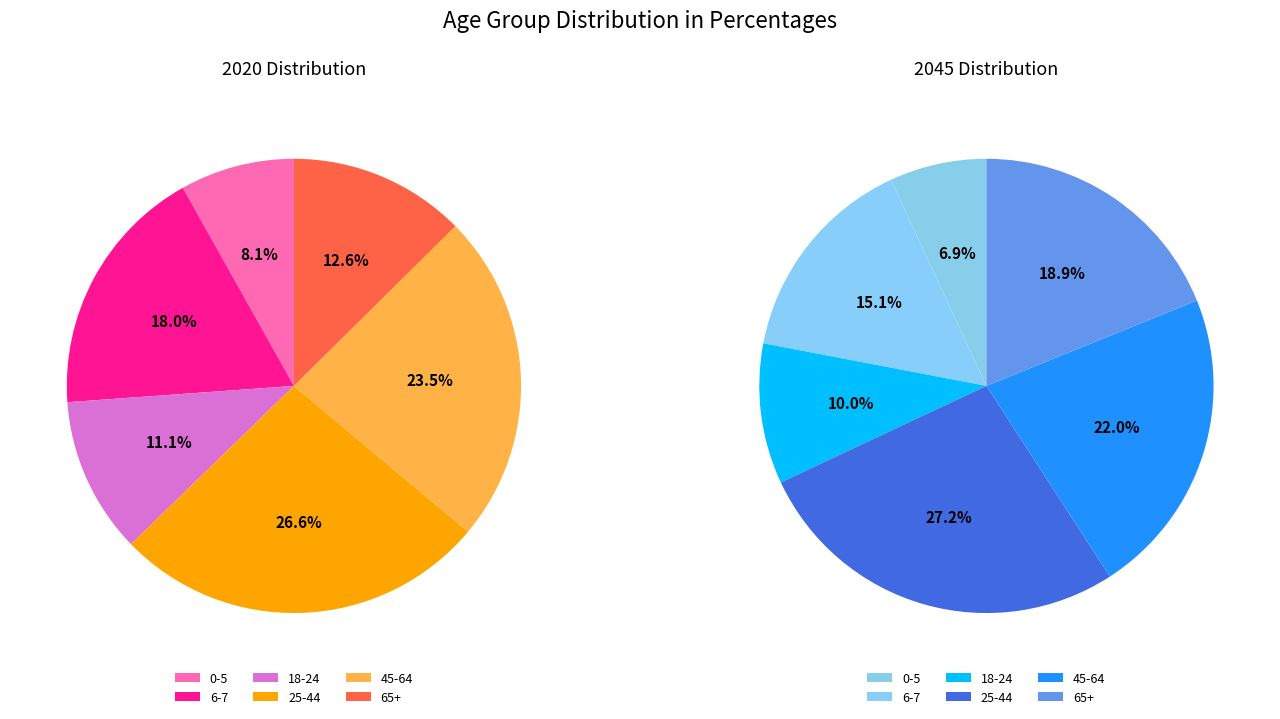

How many slices are in this pie chart?

6